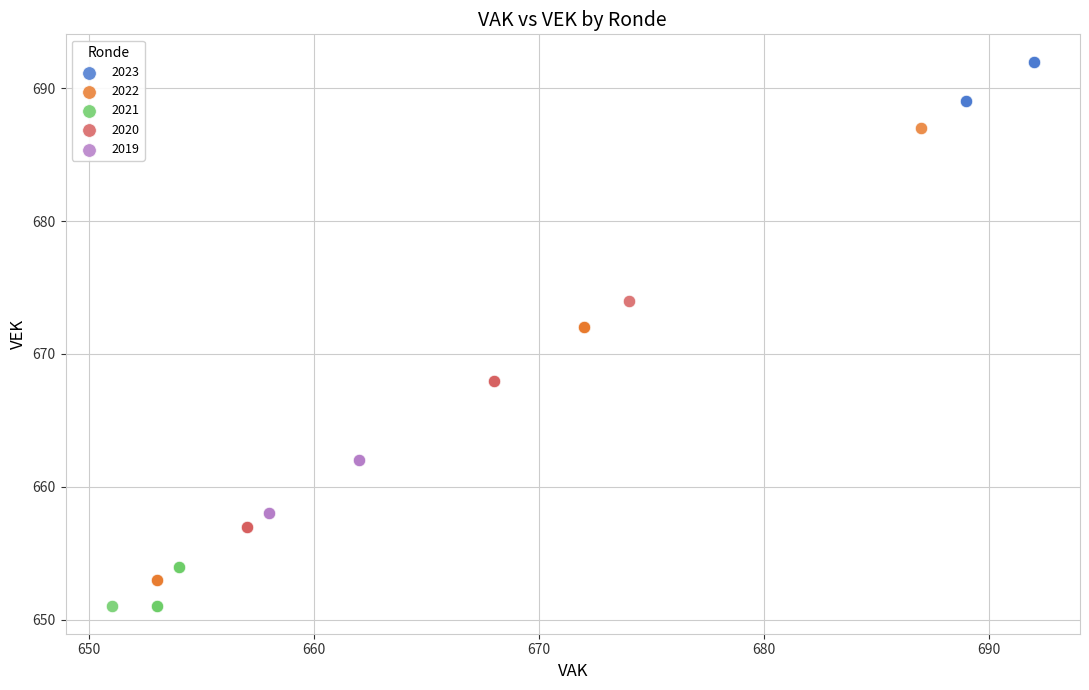

Which series reaches the minimum Y coordinate?

2021